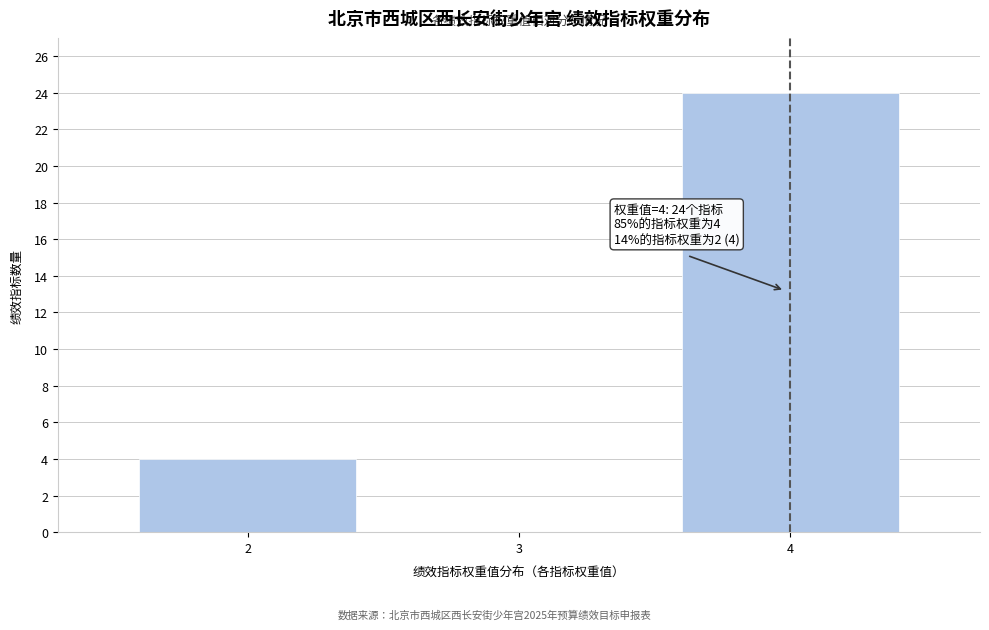

What is the sum of all values?

28